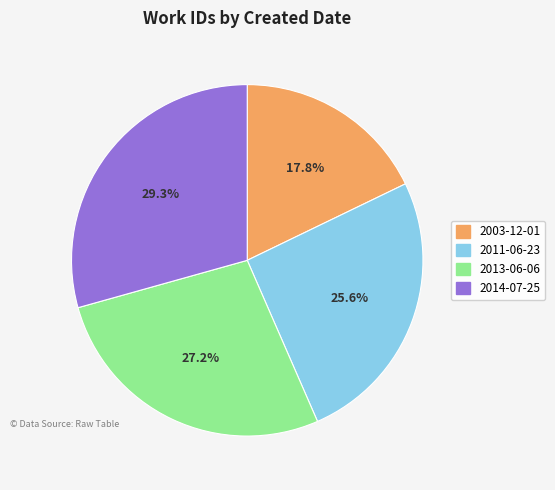

Rank the categories by value from lowest to highest.

2003-12-01, 2011-06-23, 2013-06-06, 2014-07-25